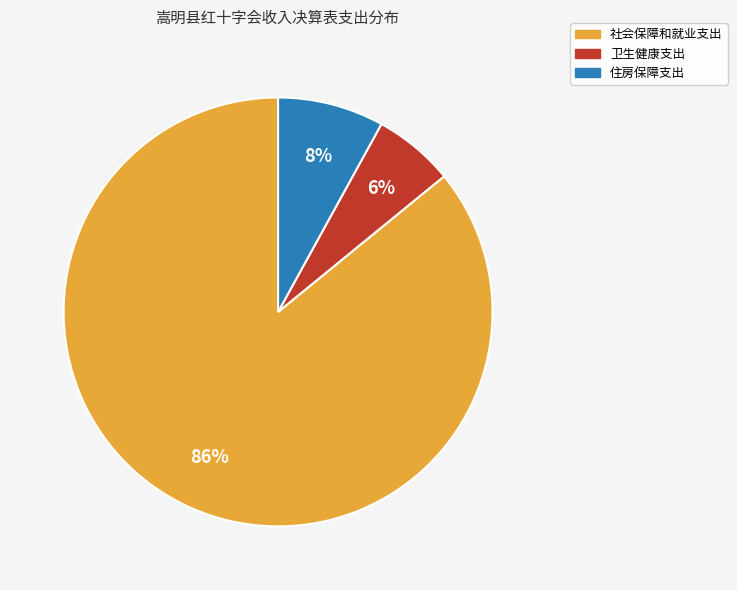

The 住房保障支出 slice represents 8% of the pie. True or false?

True